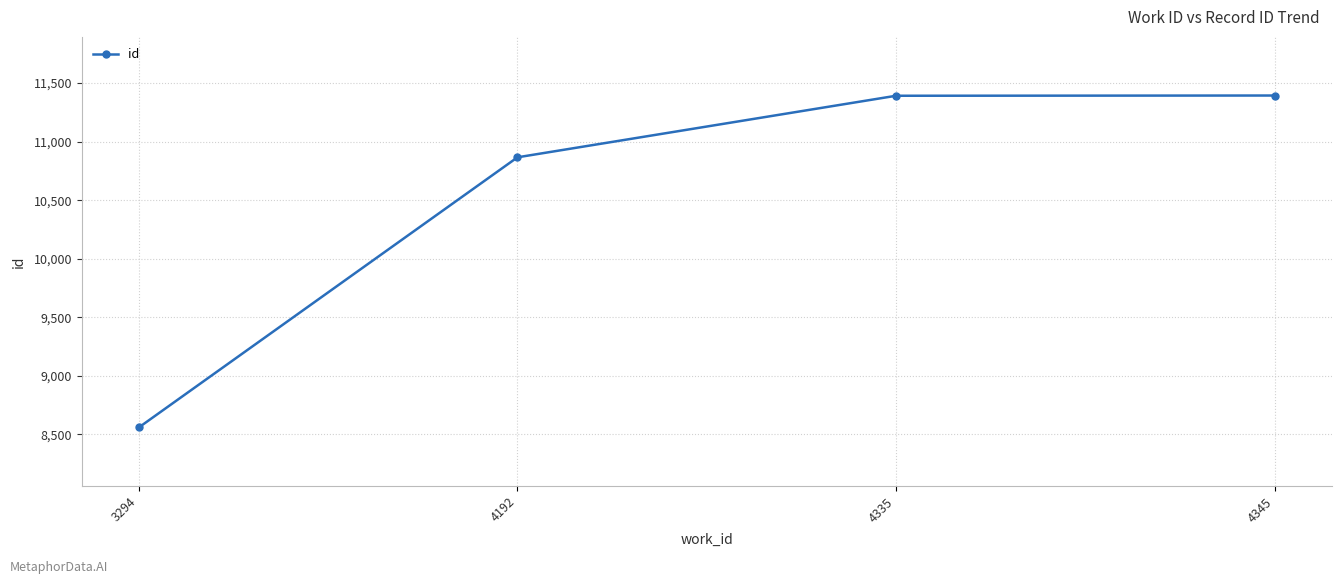

Which label corresponds to the smallest value in the chart?

3294